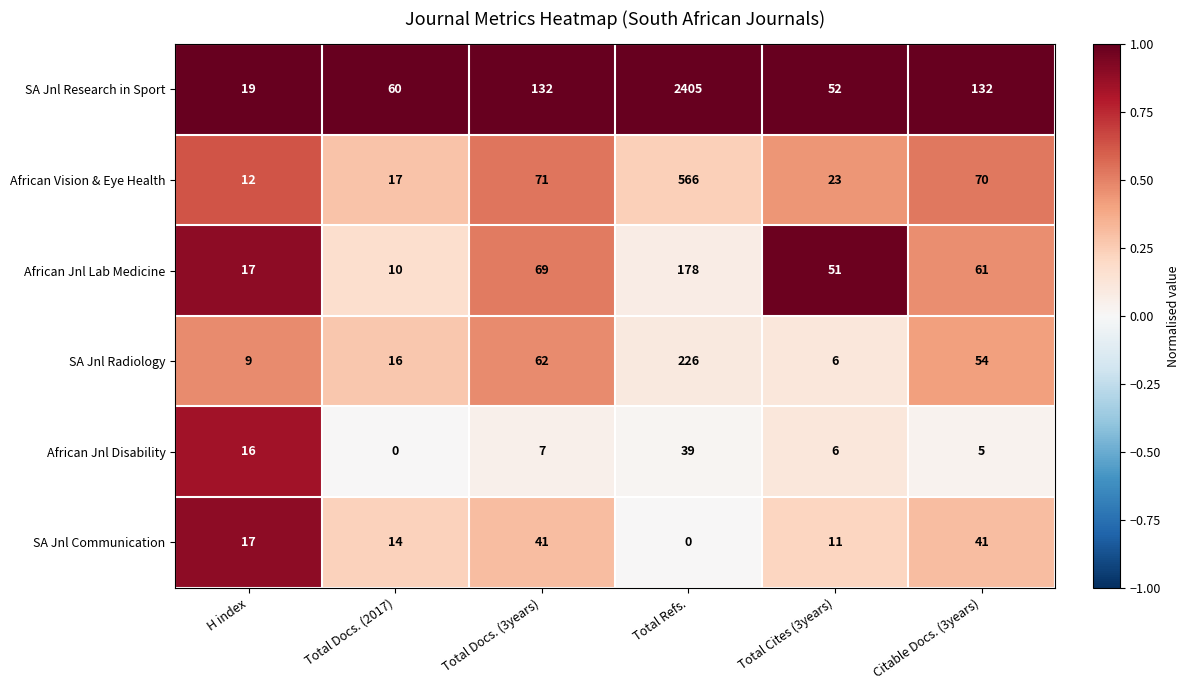

Which series has the largest total across all categories?

SA Jnl Research in Sport